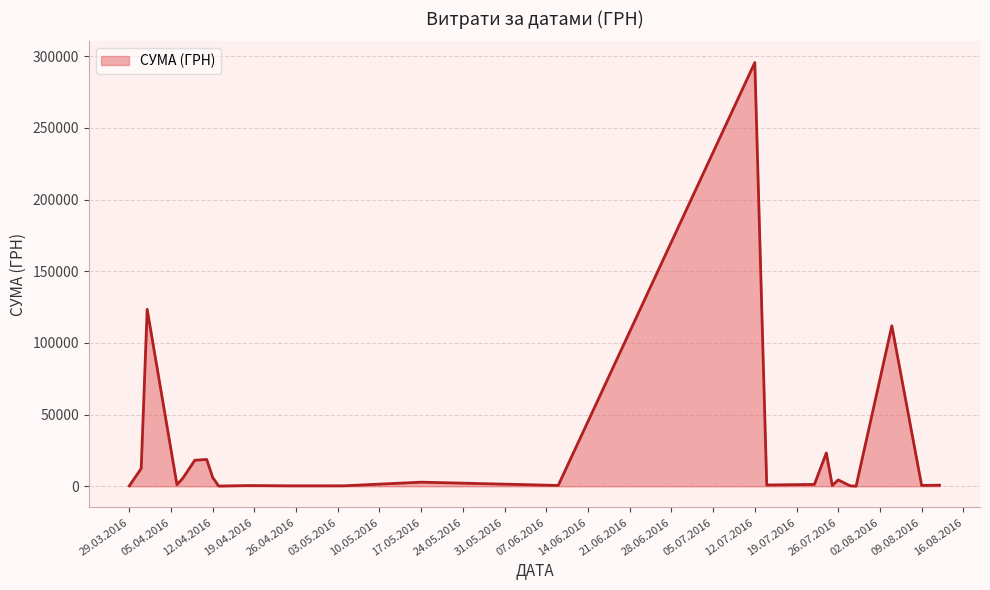

What is the difference between the maximum and minimum values?

295540.8